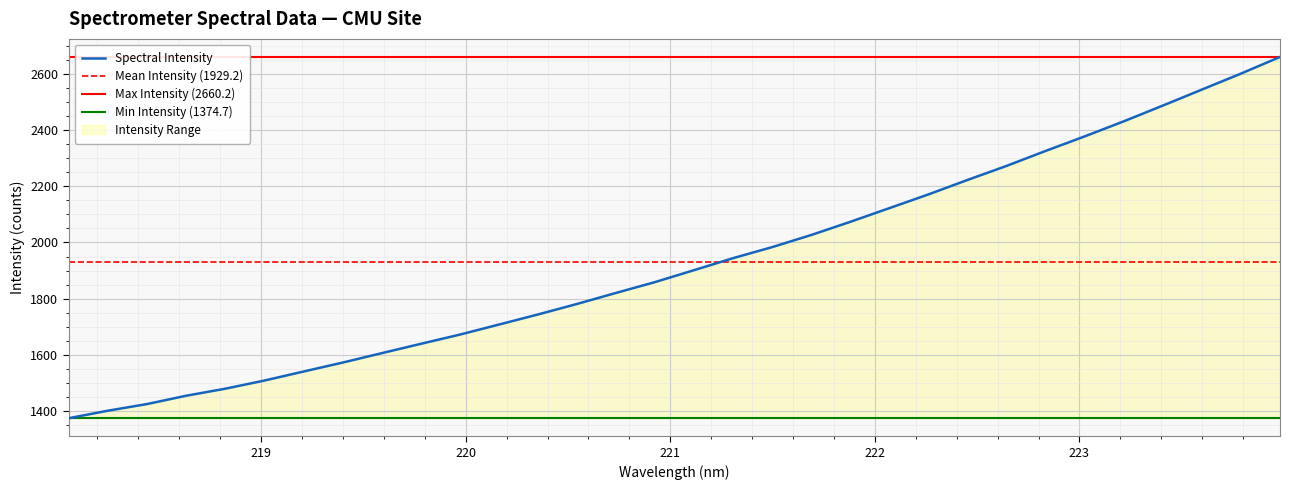

What is the greatest value displayed?

2660.2